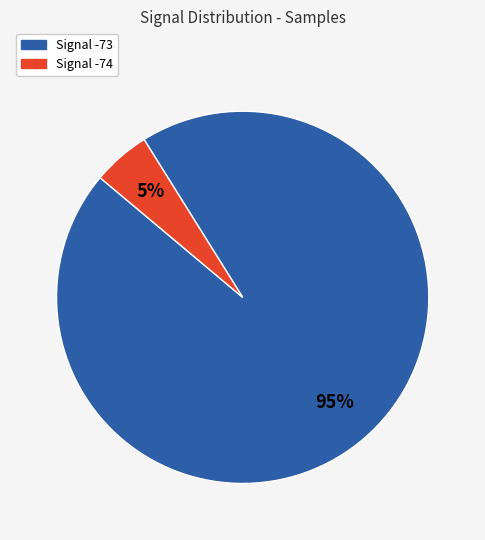

To the nearest percent, what is the average slice percentage?

50%